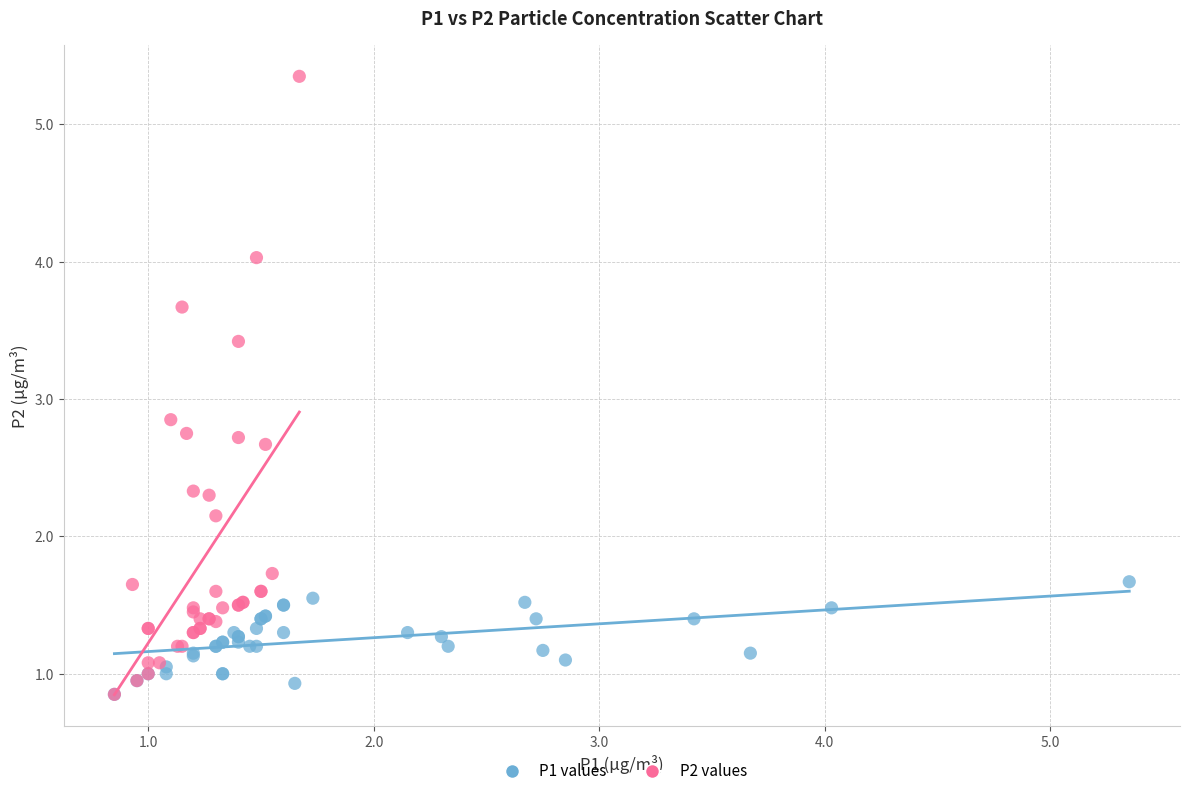

Which series has the largest Y range (max minus min)?

P2 values